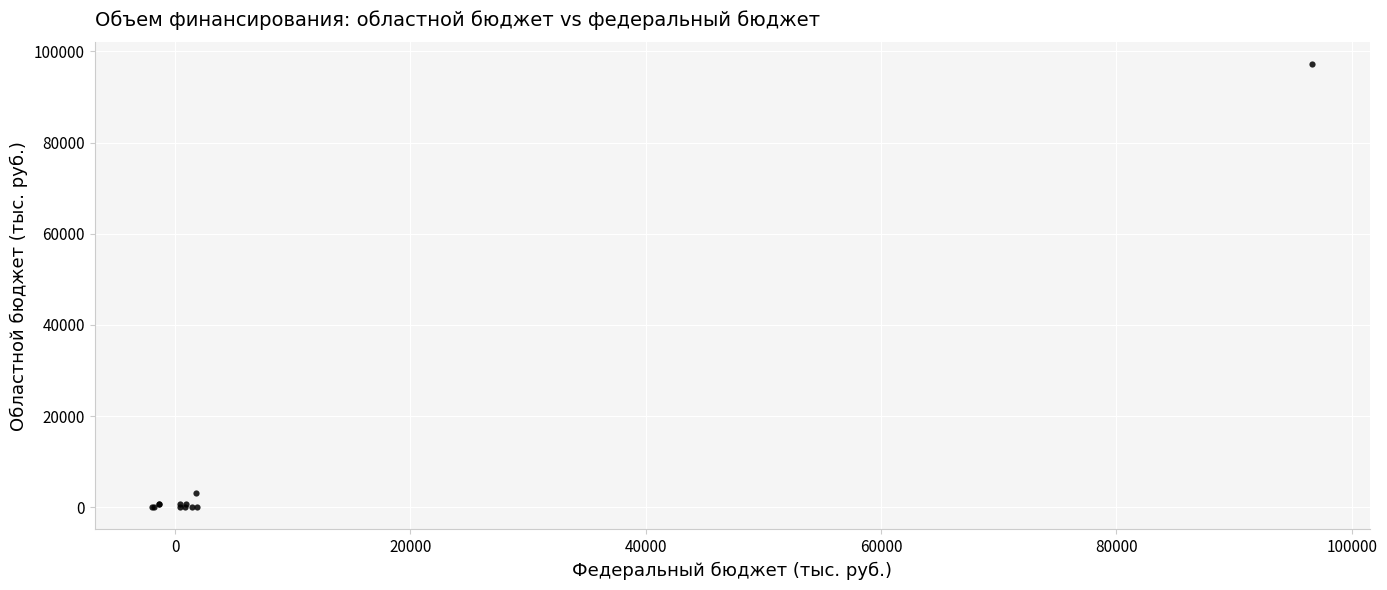

What Y value in the scatter plot is closest to 48569?

3171.2